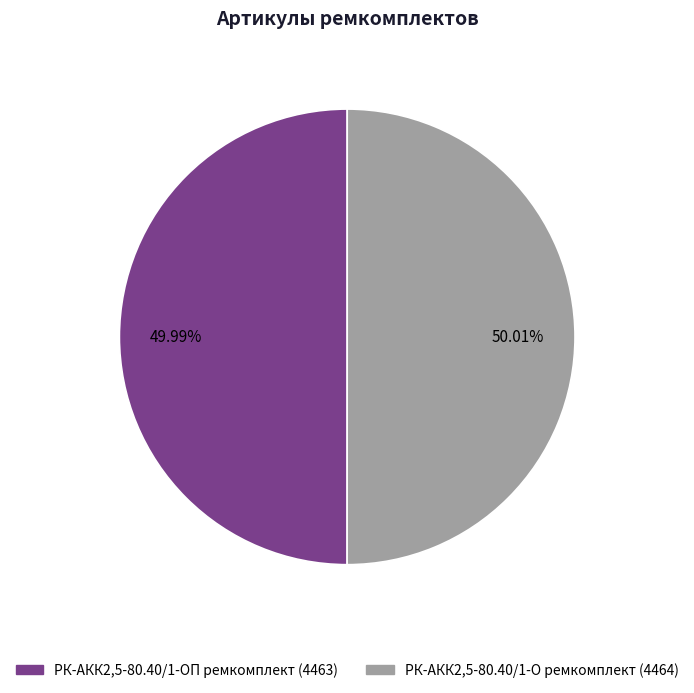

Approximately how many times larger is the value at РК-АКК2,5-80.40/1-О ремкомплект compared to РК-АКК2,5-80.40/1-ОП ремкомплект?

1.0